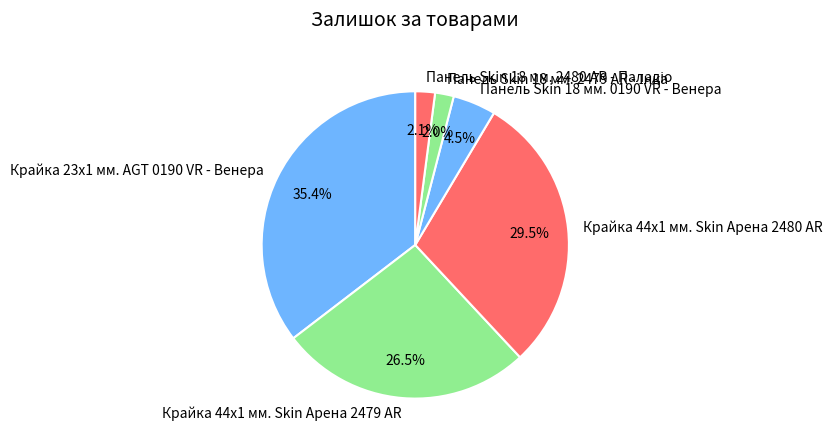

Combined, do Крайка 44x1 мм. Skin Арена 2480 AR and Крайка 23x1 мм. AGT 0190 VR - Венера account for over 50%?

Yes